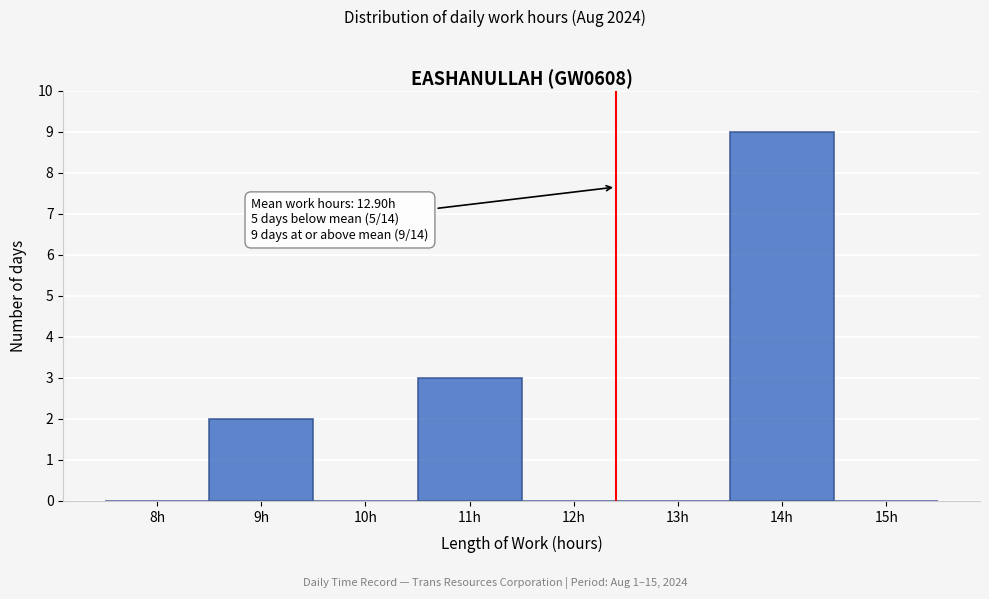

Reading right to left, extract all data points from this chart.

15h=0	14h=9	13h=0	12h=0	11h=3	10h=0	9h=2	8h=0